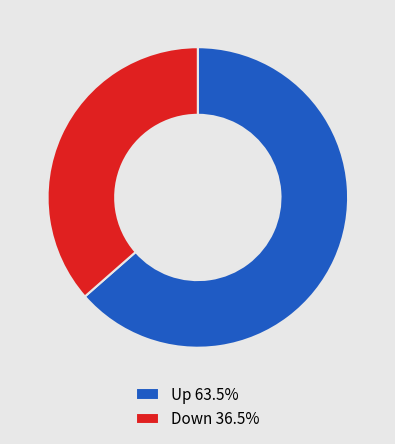

Does any single category account for the majority?

Yes